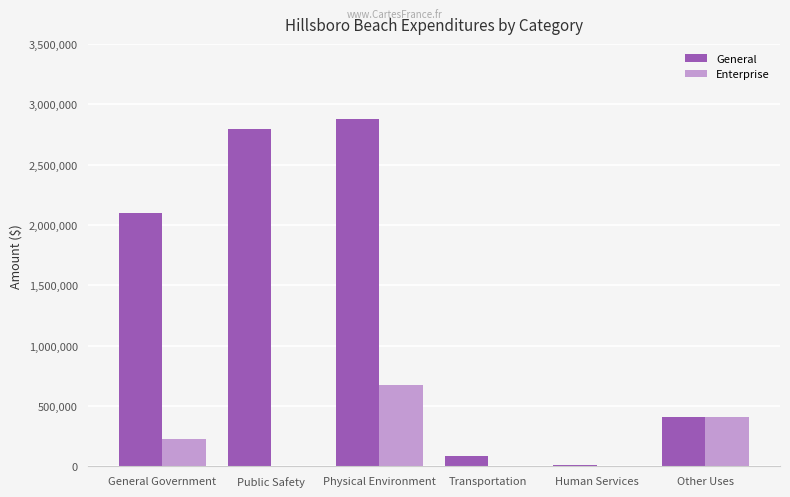

Where is Enterprise nearest to the value 336168?

Other Uses